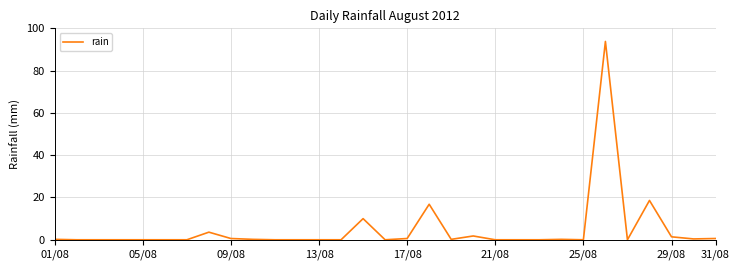

What is the difference between the maximum and minimum values?

93.8